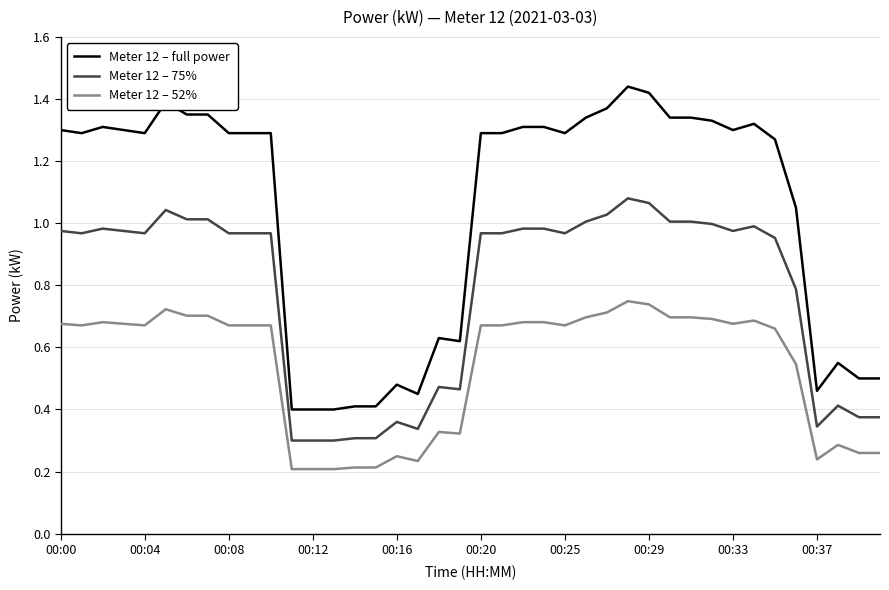

List the series in order of their peak value, highest first.

Meter 12 – full power, Meter 12 – 75%, Meter 12 – 52%